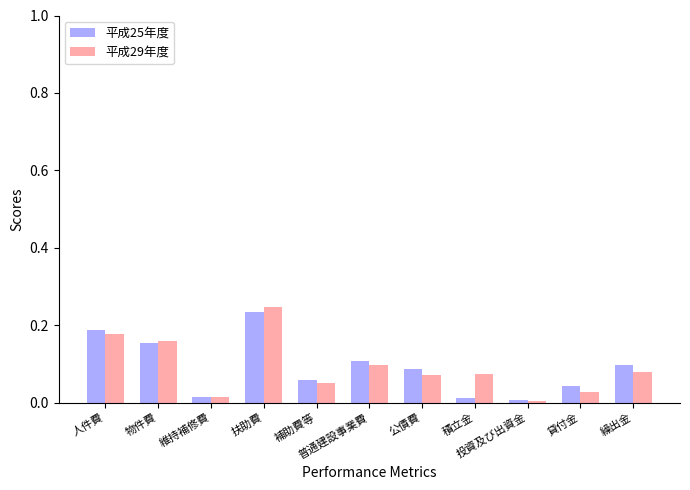

What position from the left is 投資及び出資金?

9